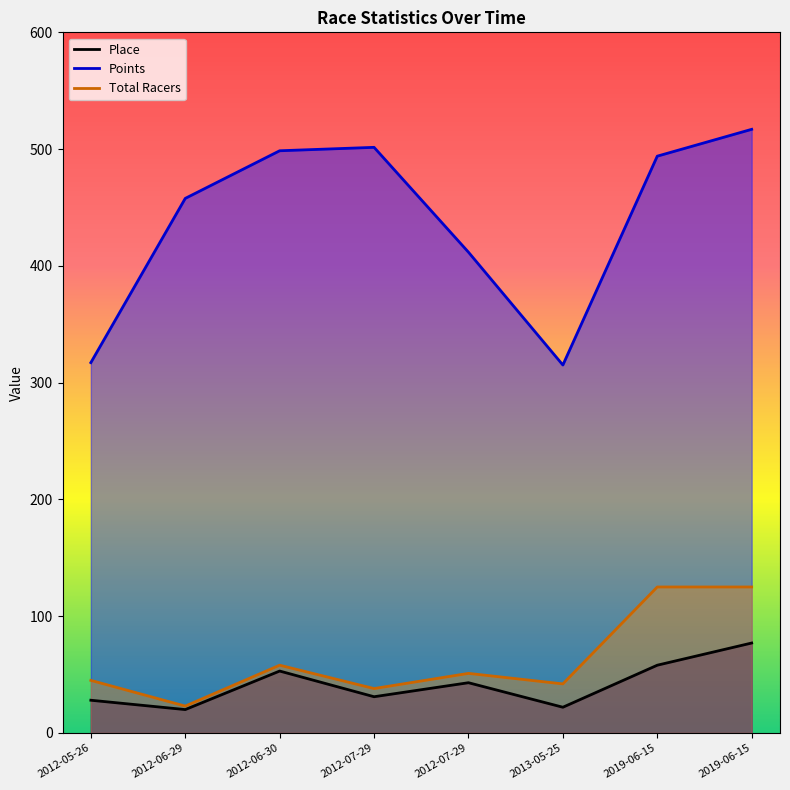

Rank the series by their maximum value, from lowest to highest.

Place, Total Racers, Points